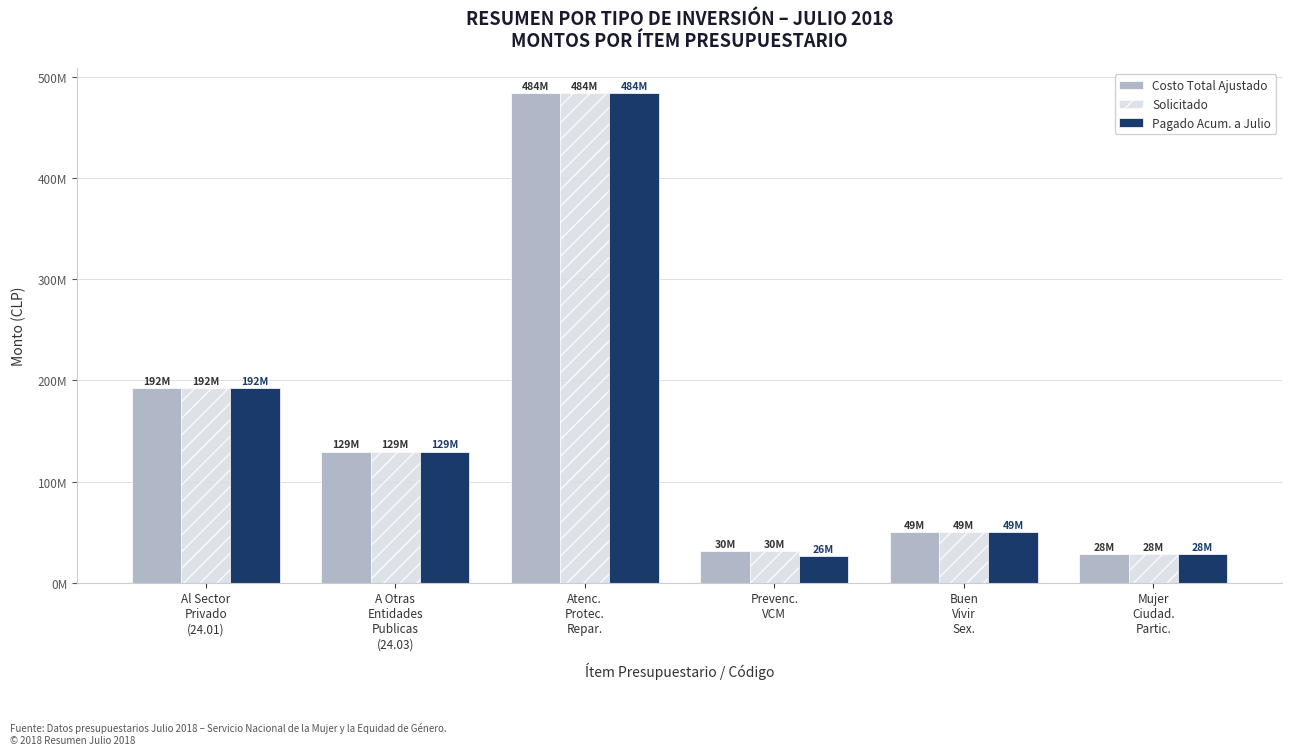

What are all the series names shown in the legend?

Costo Total Ajustado, Solicitado, Pagado Acum. a Julio